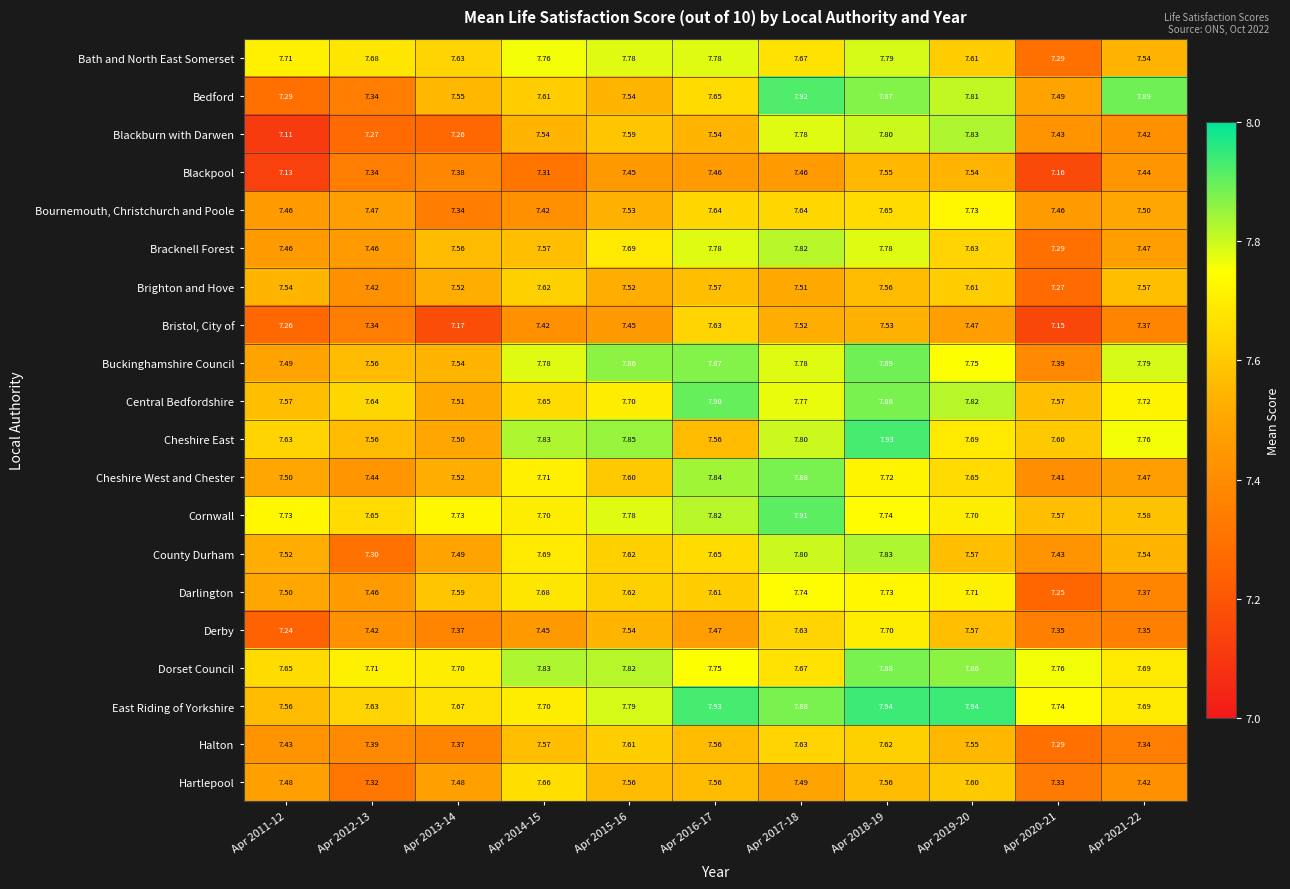

Which series has the widest spread of values?

Blackburn with Darwen